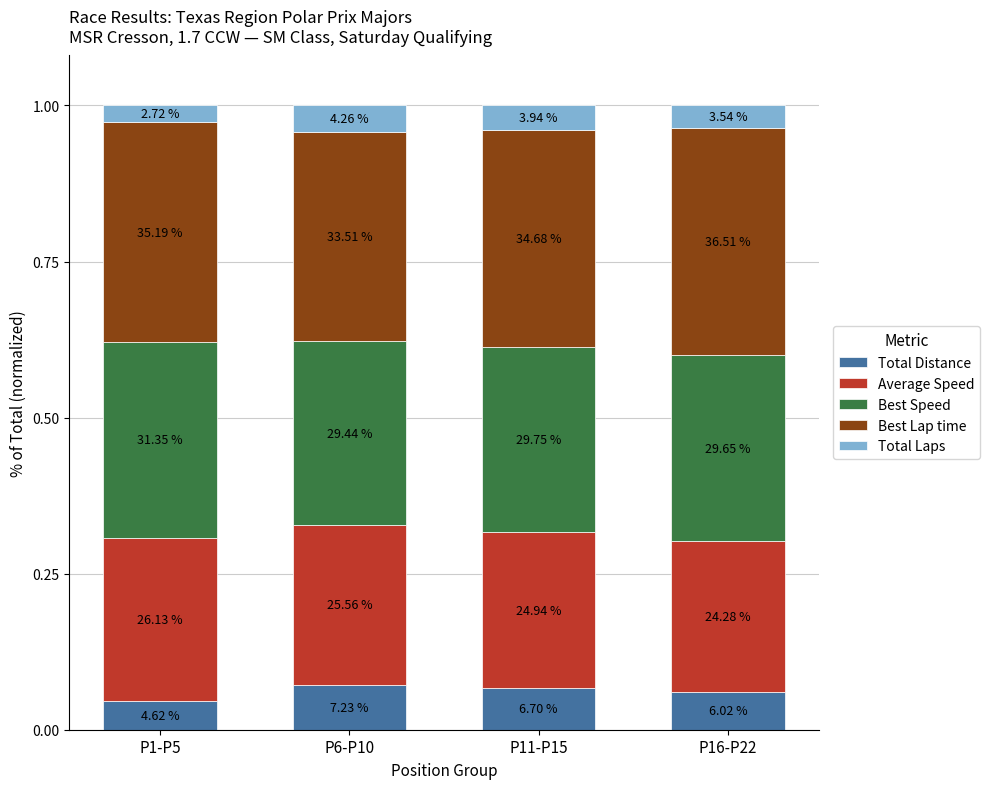

Are the bars horizontal?

No